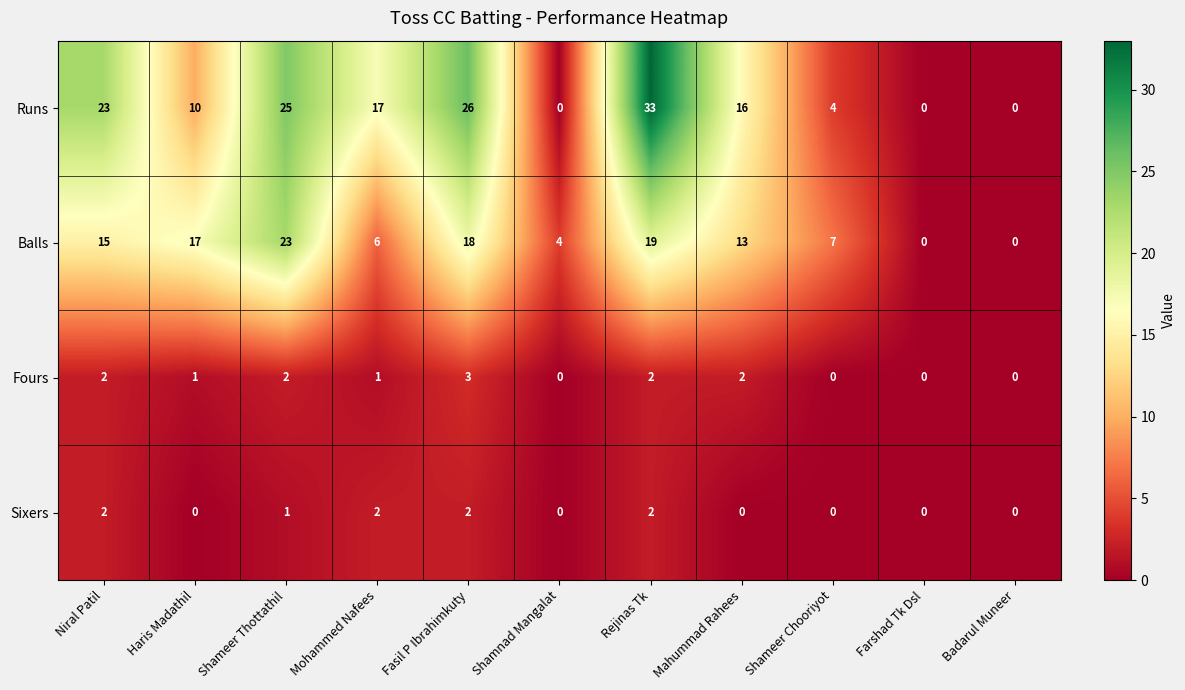

At which label is Sixers closest to 1?

Shameer Thottathil